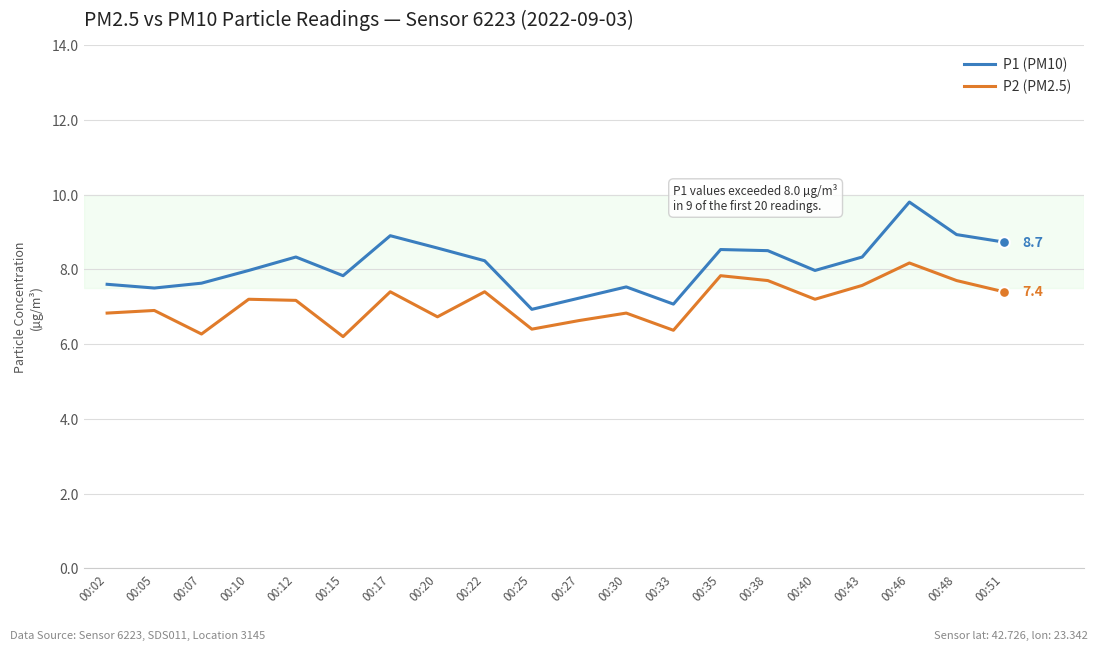

Is the value of P2 (PM2.5) at 00:17 greater than the value of P1 (PM10) at 00:46?

No